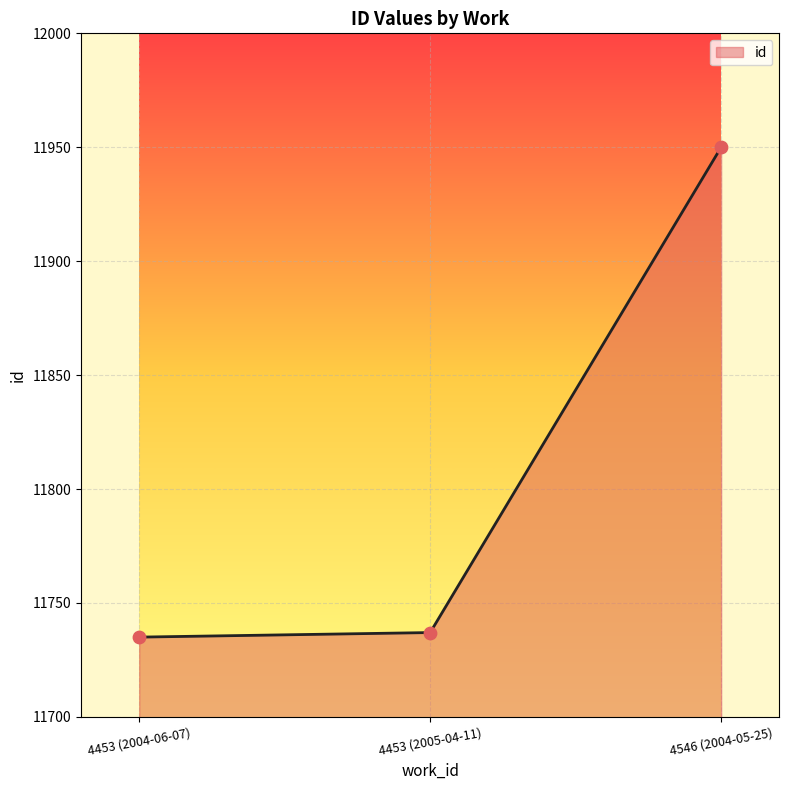

What is the change in value from 4453 (2005-04-11) to 4546 (2004-05-25)?

+213